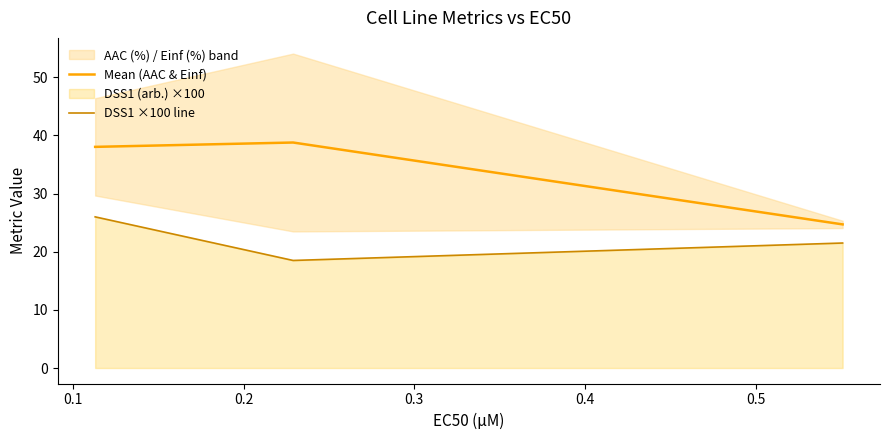

Which series has the largest range (max minus min)?

Mean (AAC & Einf)